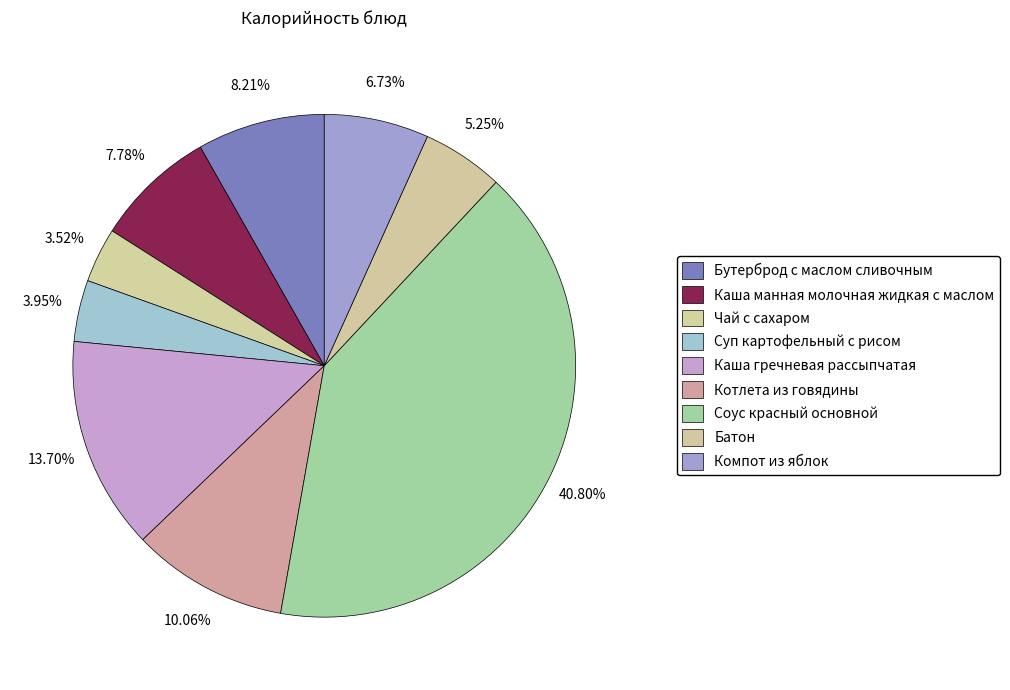

True or false: Компот из яблок accounts for 7% of the total.

True